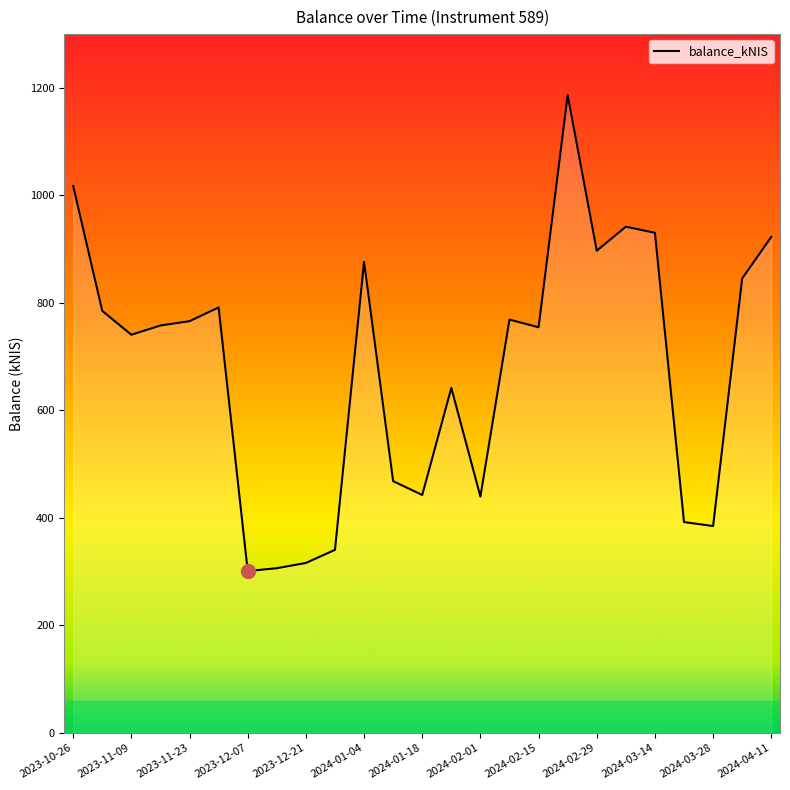

What is the greatest value displayed?

1186.5